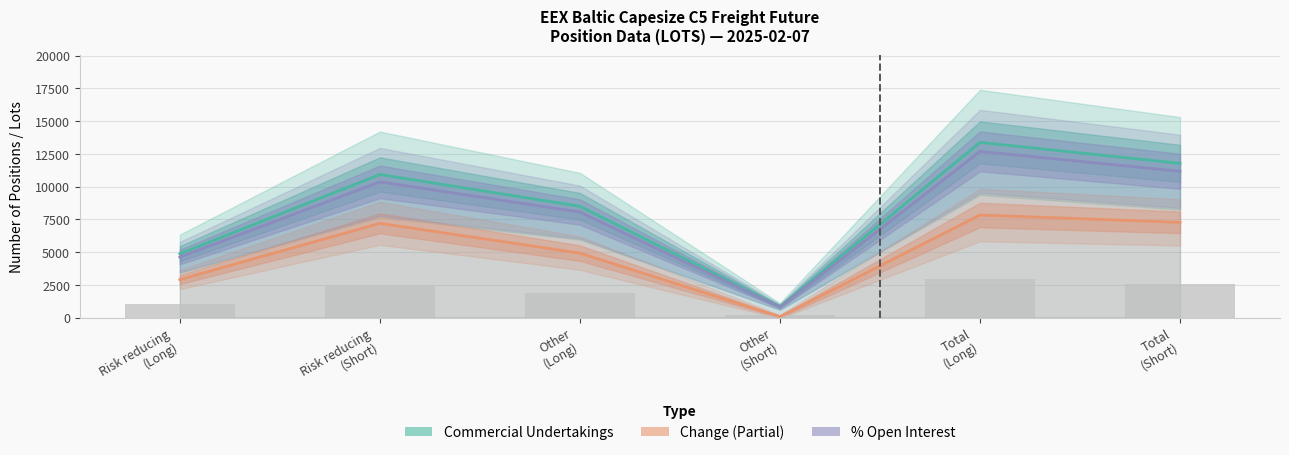

At which label does % of Total Open Interest (scaled) first exceed 10362?

Risk reducing
(Short)